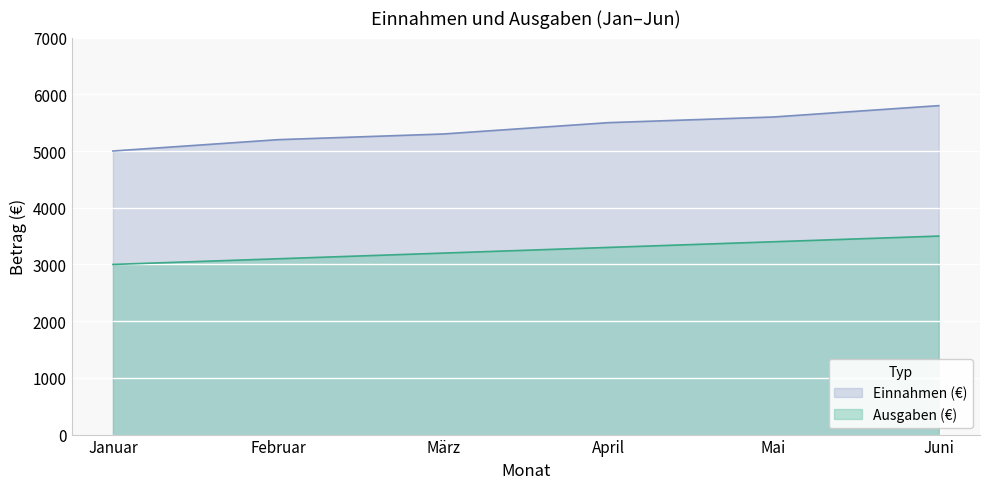

Reading left to right, what are all the values shown in this chart?

Ausgaben (€): 3000	3100	3200	3300	3400	3500
Einnahmen (€): 5000	5200	5300	5500	5600	5800